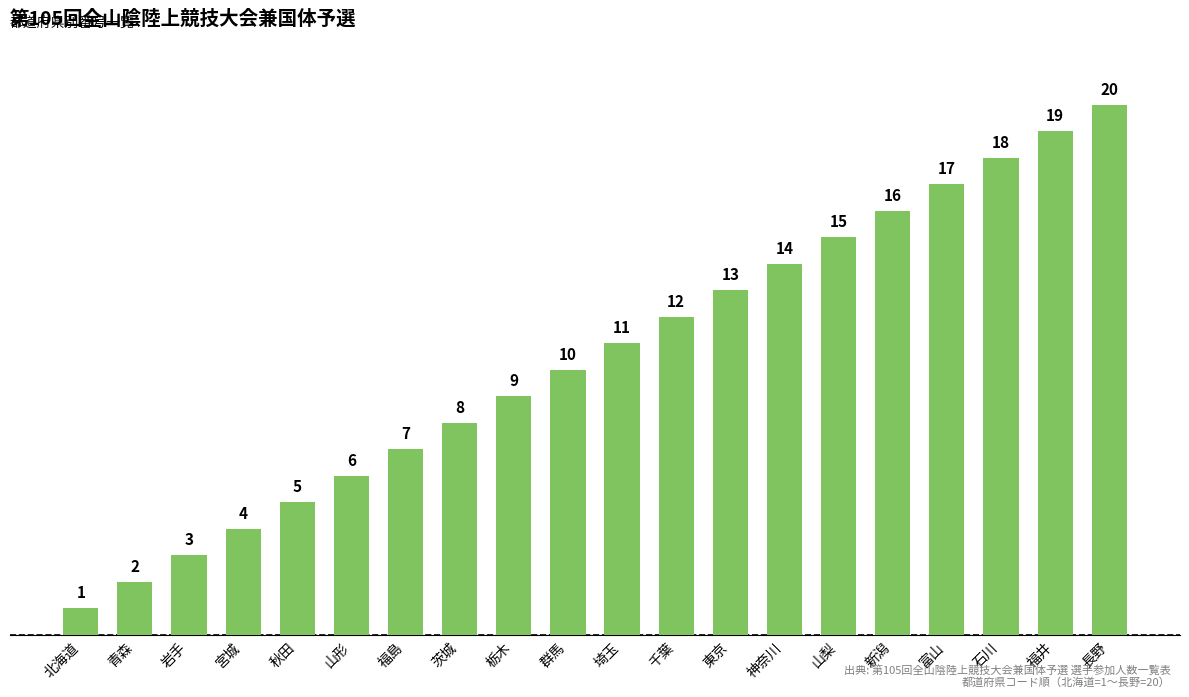

The chart shows a value of 3 at 埼玉. True or false?

False